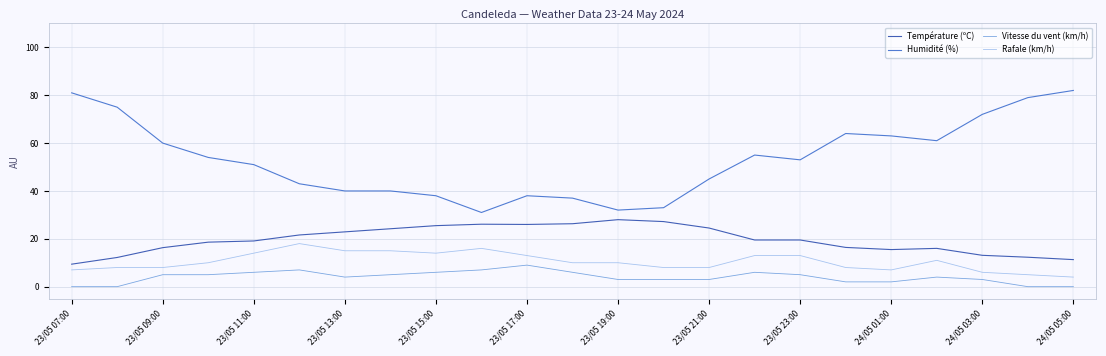

True or false: Rafale (km/h) and Température (ºC) intersect in this chart.

False